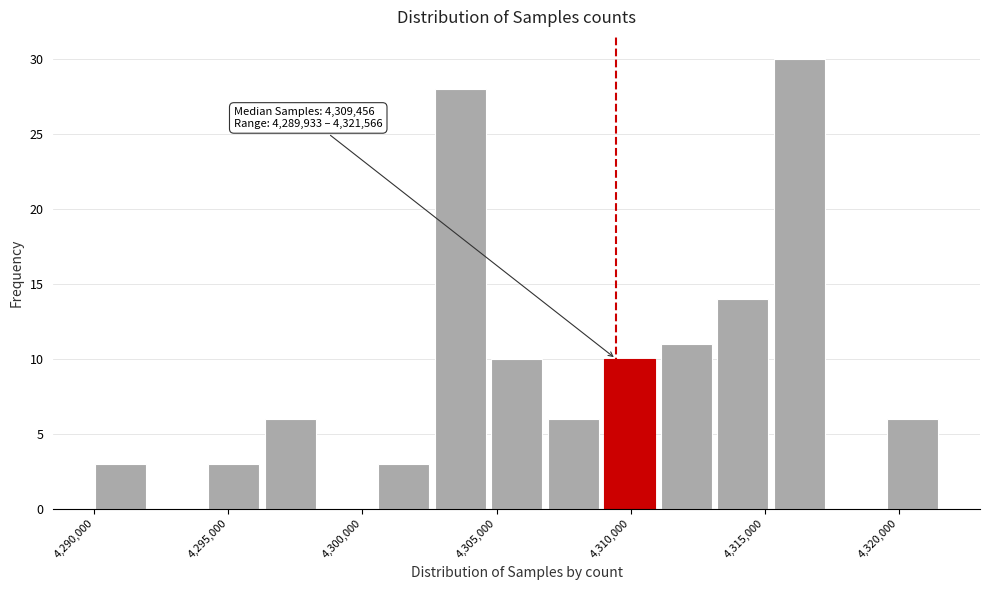

Which range on the x-axis has the tallest bar?

4315000 to 4317500